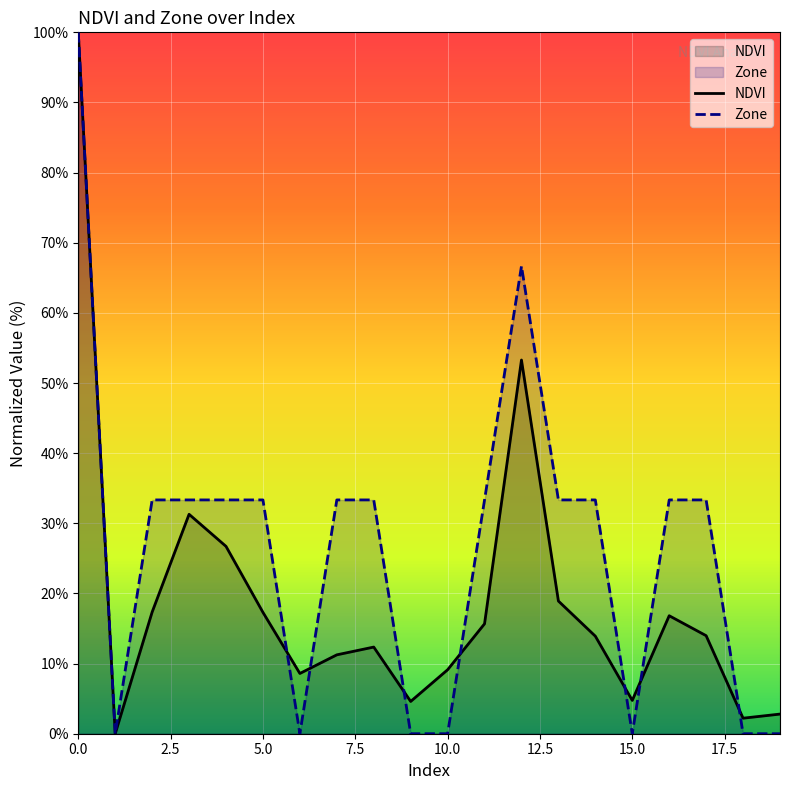

At 15.0, list the series in order from smallest to largest.

Zone, NDVI